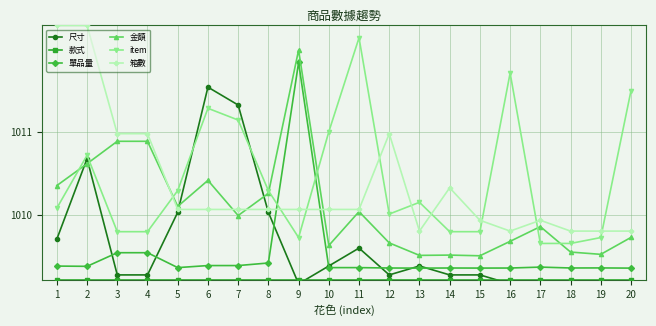

Reading left to right, transcribe all the data shown in this chart.

尺寸: 1=1009.7	2=1010.7	3=1009.3	4=1009.3	5=1010.0	6=1011.5	7=1011.3	8=1010.0	9=1009.2	10=1009.4	11=1009.6	12=1009.3	13=1009.4	14=1009.3	15=1009.3	16=1009.2	17=1009.0	18=1009.0	19=1009.2	20=1009.0
款式: 1=1009.2	2=1009.2	3=1009.2	4=1009.2	5=1009.2	6=1009.2	7=1009.2	8=1009.2	9=1009.2	10=1009.2	11=1009.2	12=1009.2	13=1009.2	14=1009.2	15=1009.2	16=1009.2	17=1009.2	18=1009.2	19=1009.2	20=1009.2
單品量: 1=1009.4	2=1009.4	3=1009.5	4=1009.5	5=1009.4	6=1009.4	7=1009.4	8=1009.4	9=1011.8	10=1009.4	11=1009.4	12=1009.4	13=1009.4	14=1009.4	15=1009.4	16=1009.4	17=1009.4	18=1009.4	19=1009.4	20=1009.4
金額: 1=1010.4	2=1010.6	3=1010.9	4=1010.9	5=1010.1	6=1010.4	7=1010.0	8=1010.3	9=1012.0	10=1009.6	11=1010.0	12=1009.7	13=1009.5	14=1009.5	15=1009.5	16=1009.7	17=1009.9	18=1009.5	19=1009.5	20=1009.7
item: 1=1010.1	2=1010.7	3=1009.8	4=1009.8	5=1010.3	6=1011.3	7=1011.1	8=1010.3	9=1009.7	10=1011.0	11=1012.1	12=1010.0	13=1010.1	14=1009.8	15=1009.8	16=1011.7	17=1009.6	18=1009.6	19=1009.7	20=1011.5
箱數: 1=1012.3	2=1012.3	3=1011.0	4=1011.0	5=1010.1	6=1010.1	7=1010.1	8=1010.1	9=1010.1	10=1010.1	11=1010.1	12=1011.0	13=1009.8	14=1010.3	15=1009.9	16=1009.8	17=1009.9	18=1009.8	19=1009.8	20=1009.8